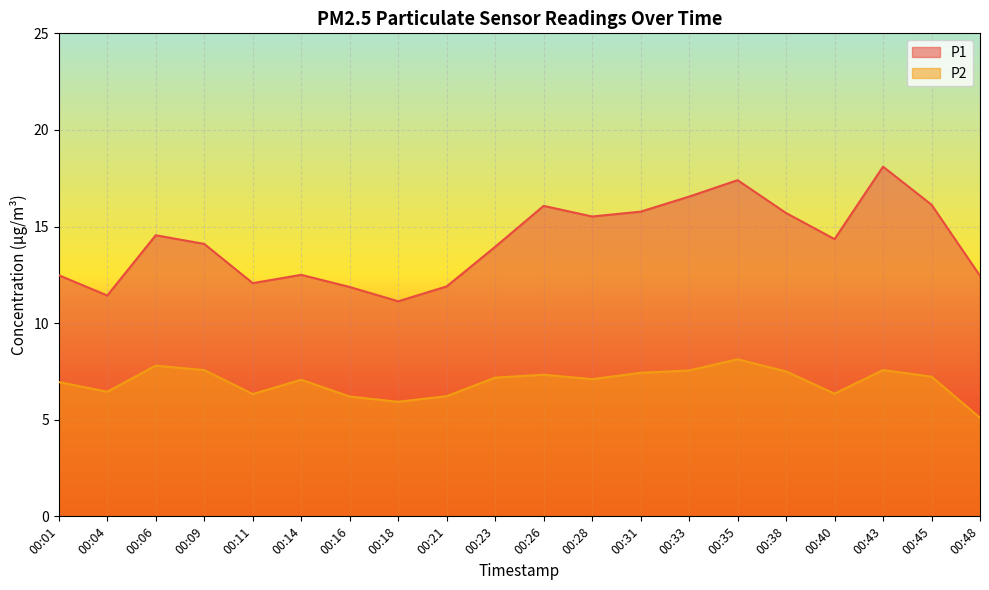

Rank the series by their maximum value, from highest to lowest.

P1, P2